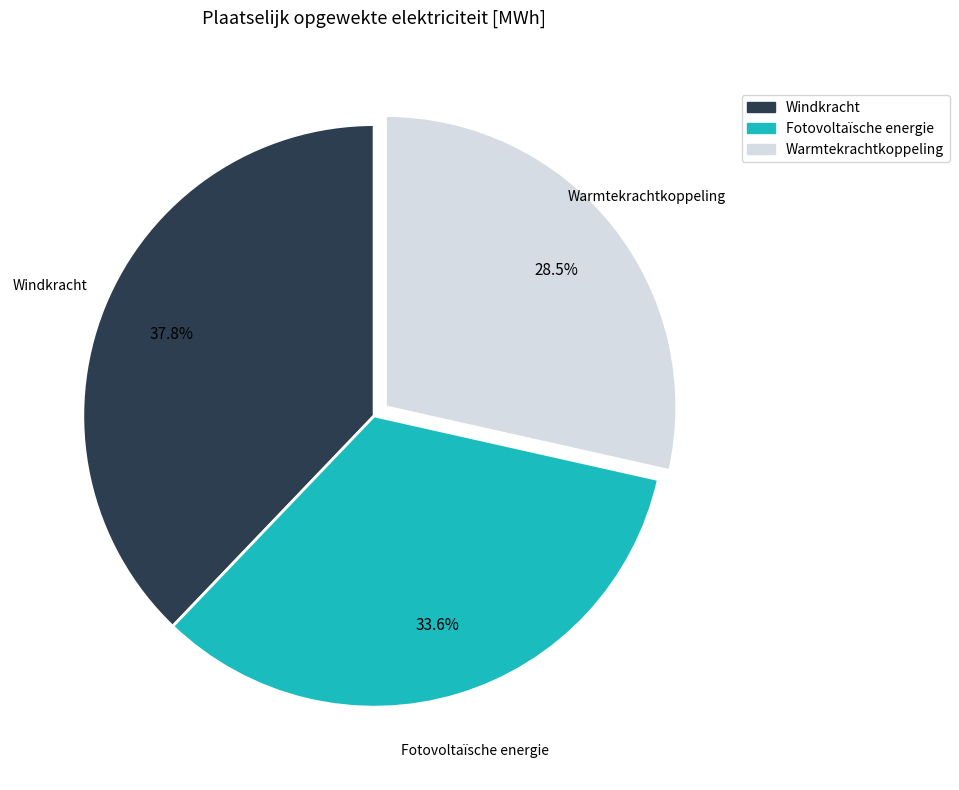

Rank the categories by value from lowest to highest.

Warmtekrachtkoppeling, Fotovoltaïsche energie, Windkracht